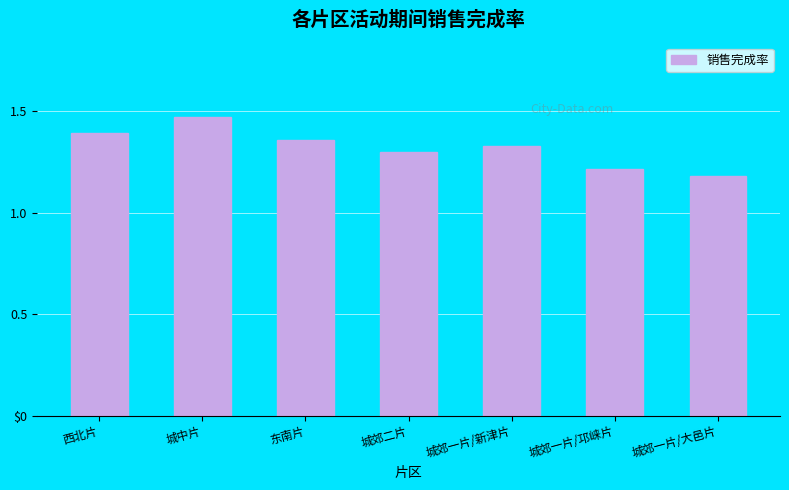

Which has a higher value, 城中片 or 东南片?

城中片